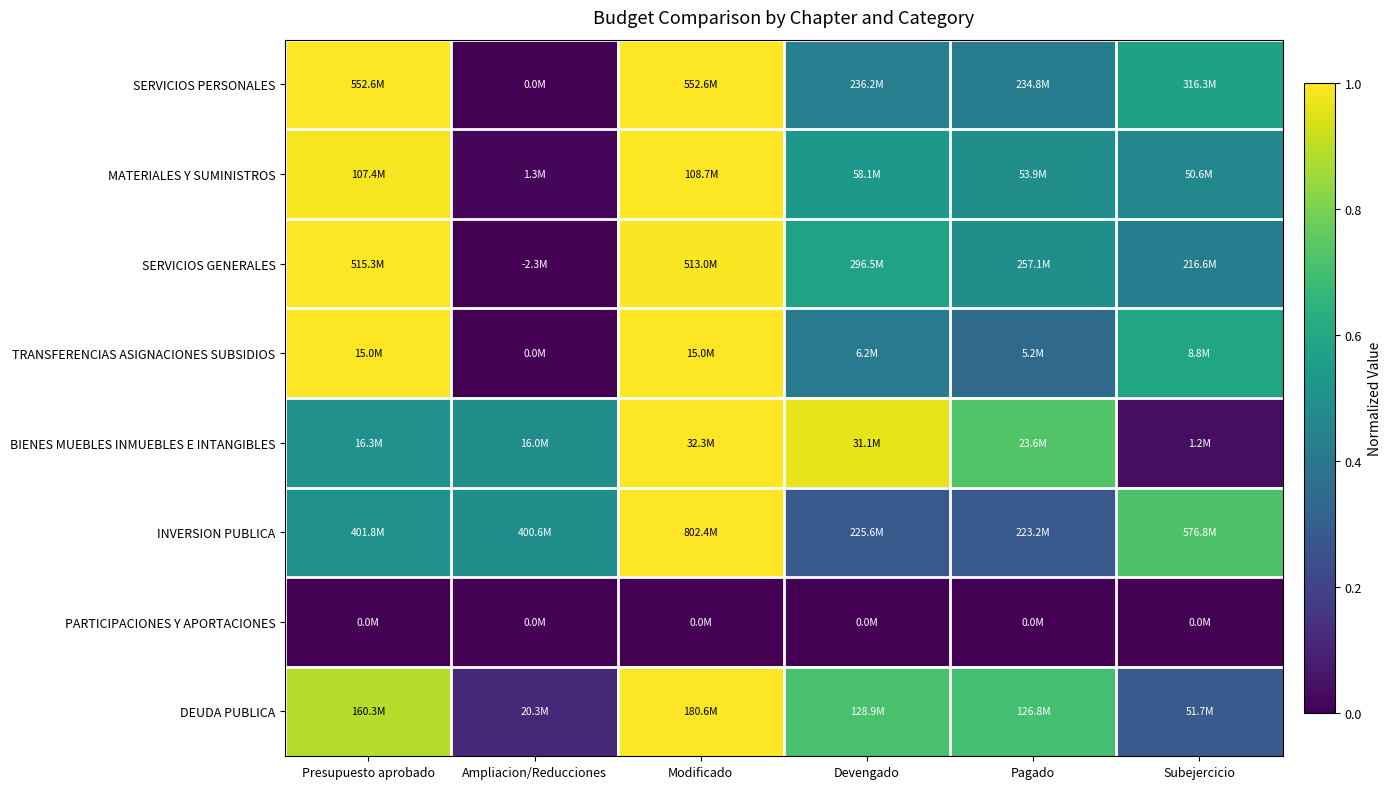

At which category is the sum across all series the highest?

Modificado